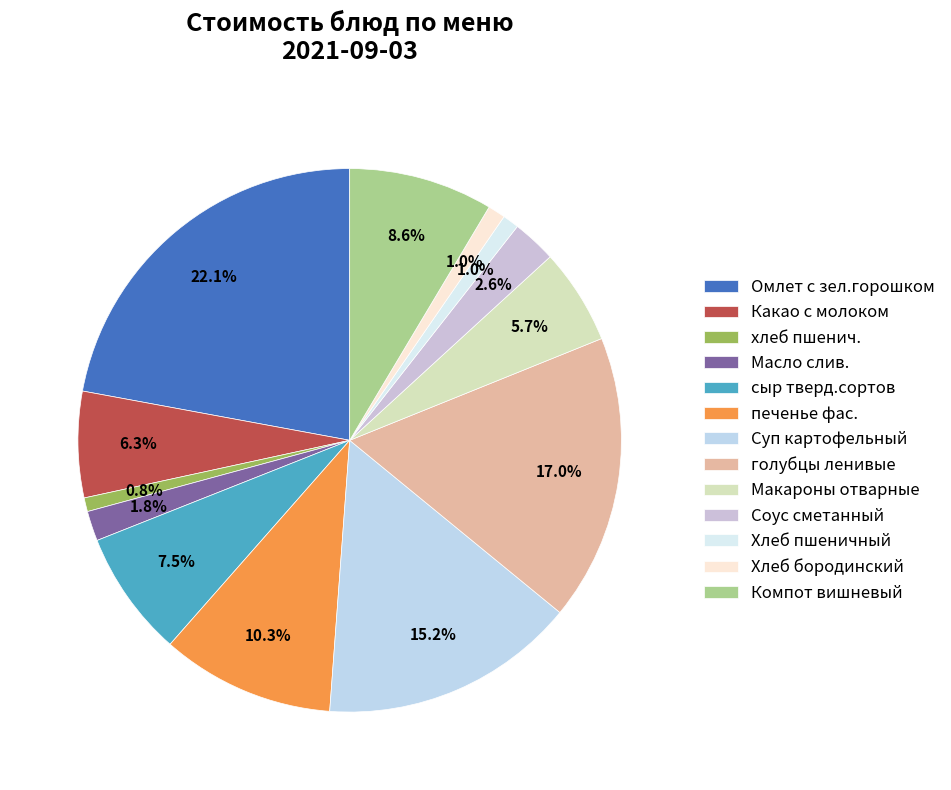

What is the total percentage of сыр тверд.сортов and Хлеб пшеничный?

8.5%